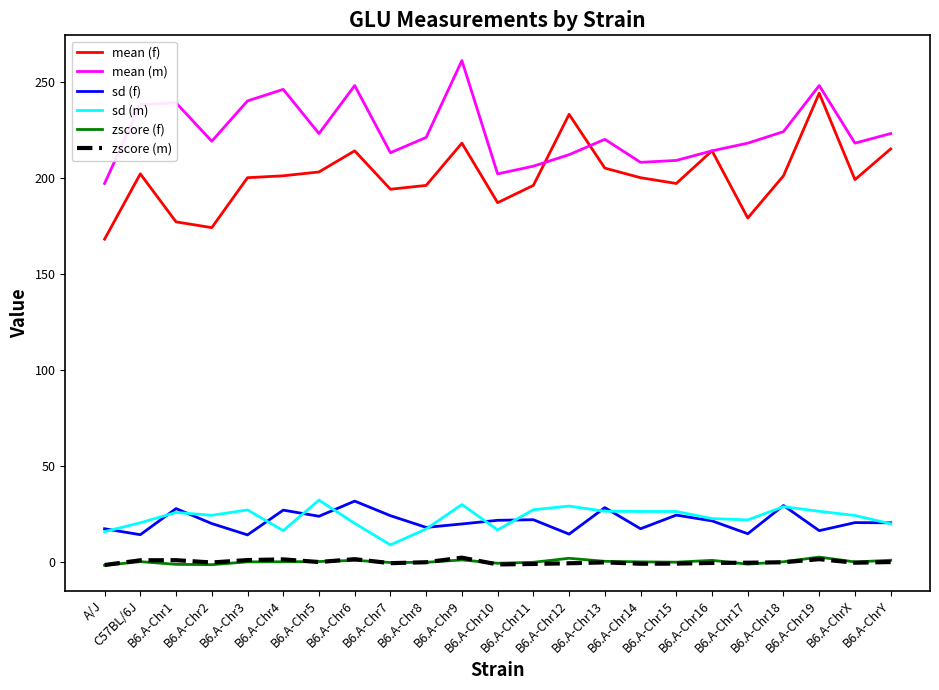

What is the maximum value for sd (m)?

32.1